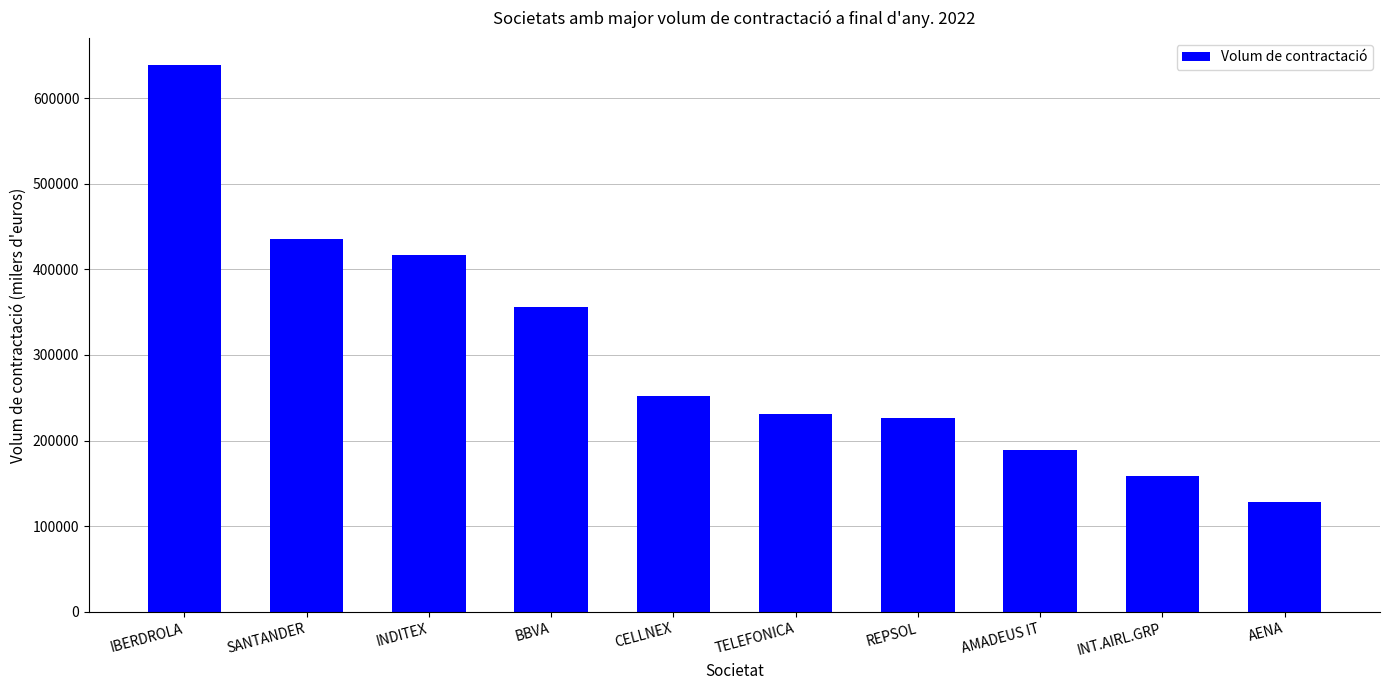

What is the smallest value displayed?

127958.7